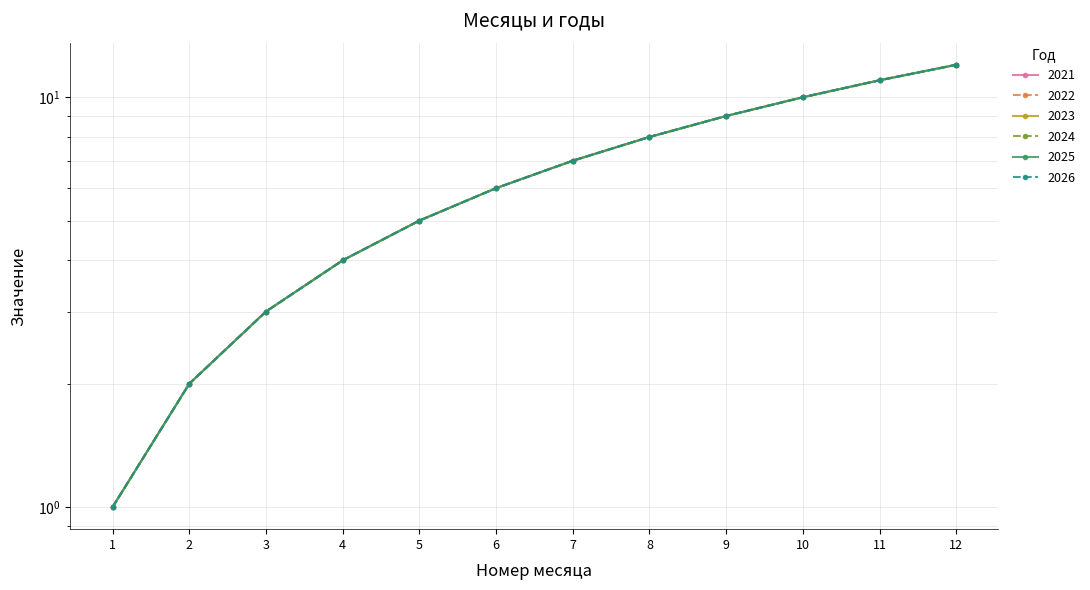

Rank the series by their maximum value, from lowest to highest.

2021, 2022, 2023, 2024, 2025, 2026